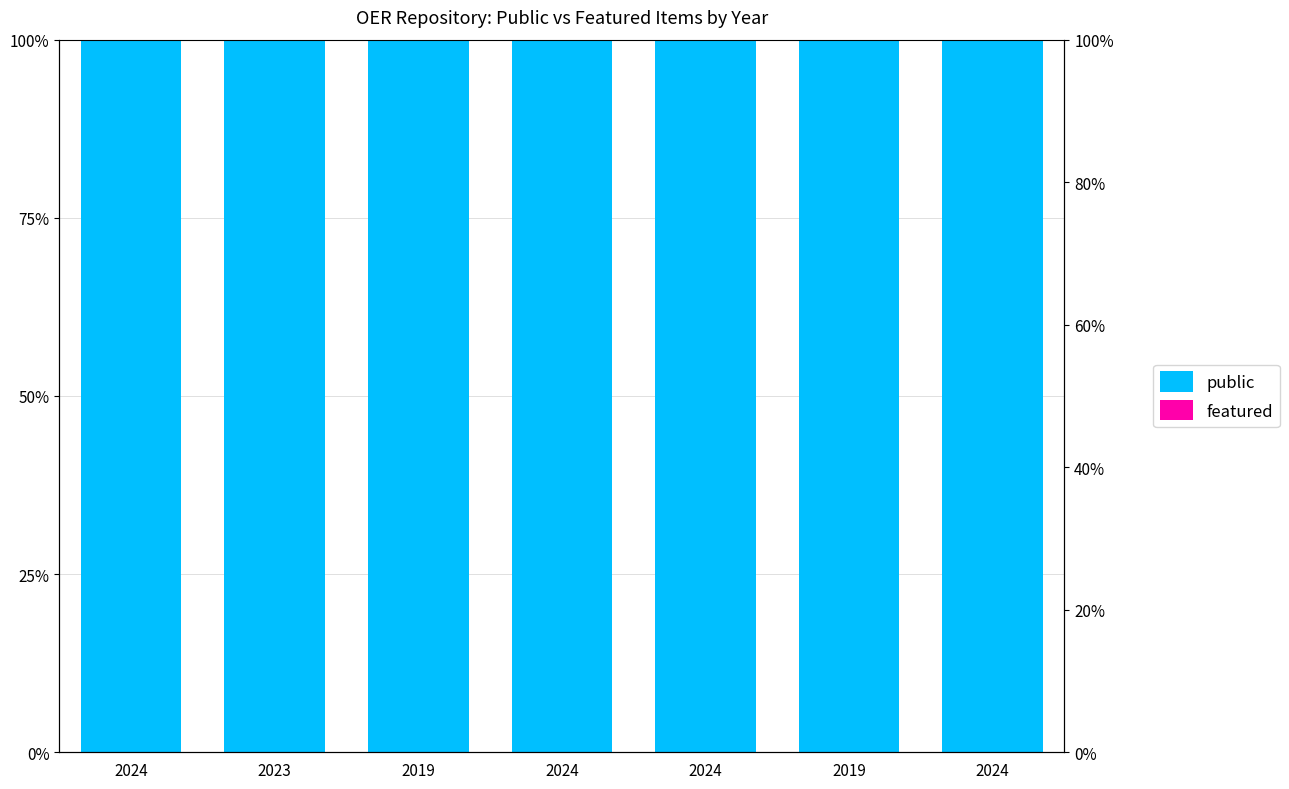

Reading left to right, transcribe all the data shown in this chart.

public: 100	100	100	100	100	100	100
featured: 0	0	0	0	0	0	0